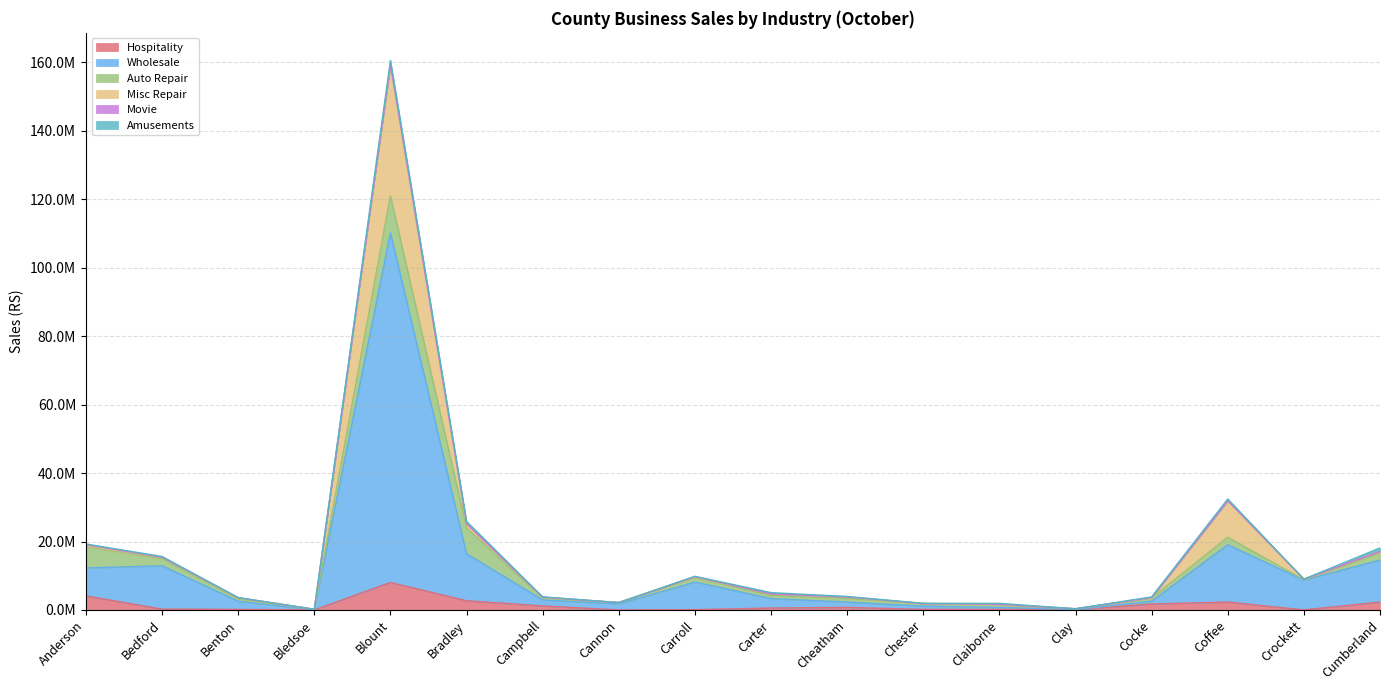

Reading left to right, extract all data points from this chart.

Hospitality: 4102019	259318	166942	28586	8027145	2695392	1184554	14084	96010	574626	747927	179904	163437	102157	1750386	2319753	20278	2316316
Wholesale: 8173136	12646677	2396088	12080	102100284	13713680	1750723	1756039	8052331	2755294	1565495	941762	598200	7562	818385	16720402	8683294	12265621
Auto Repair: 6200184	2083359	672205	146516	10829693	7551117	575620	390992	1385939	903220	1073930	740351	723514	233777	957679	2204926	140814	2018606
Misc Repair: 268751	428250	332581	21410	38094374	1026186	211946	12241	196286	461473	417613	21339	199654	15219	66555	10595422	162864	487839
Movie: 325116	3531	30229	346	206317	236982	11944	979	4010	10690	2859	1464	2009	430	50726	84811	874	4706
Amusements: 197013	201998	17547	995	1241613	628327	109757	0	106253	367979	136648	67163	252769	12	177585	490633	14023	1023014